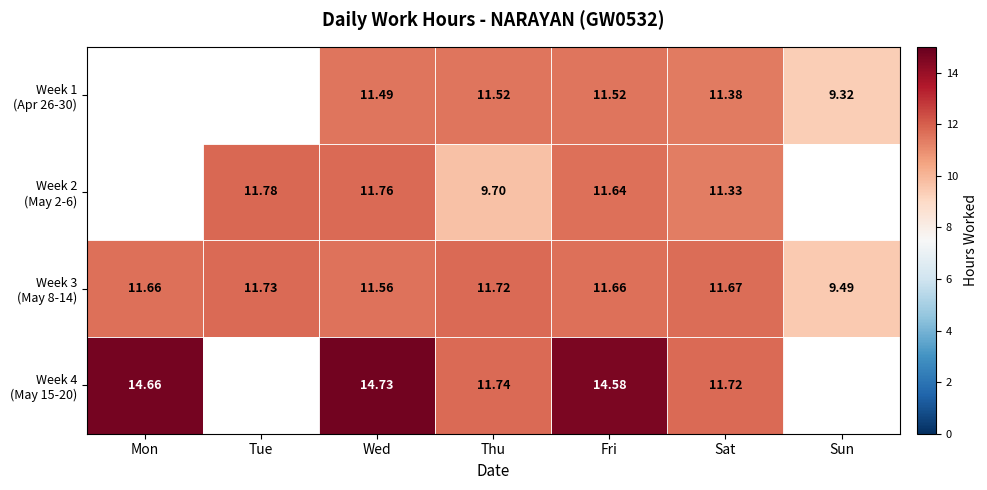

Is the value of Week 2 (May 2-6) at Fri greater than the value of Week 4 (May 15-20) at Tue?

No